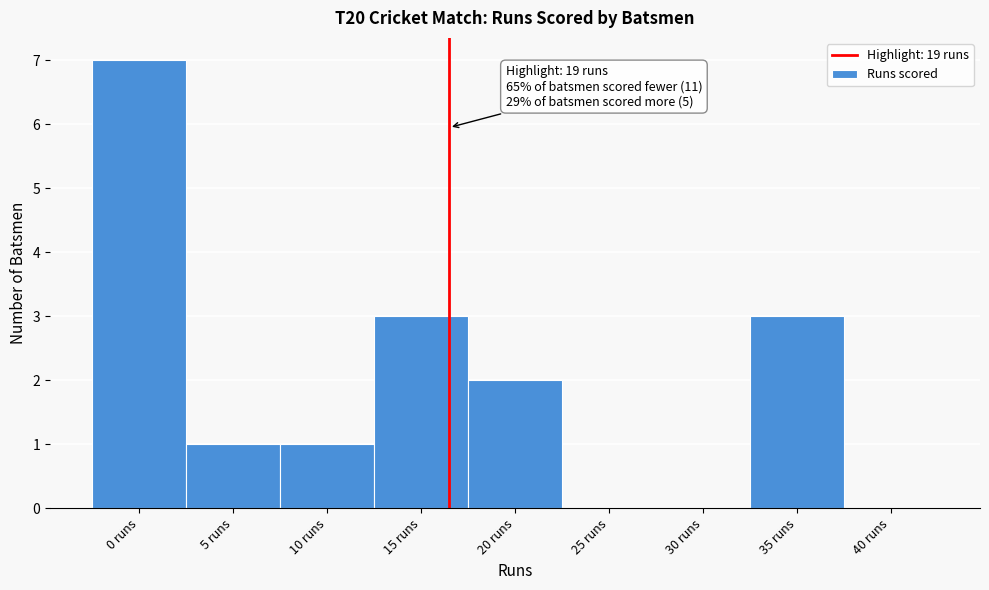

Reading left to right, list all the values displayed in this chart.

0 runs=7	5 runs=1	10 runs=1	15 runs=3	20 runs=2	25 runs=0	30 runs=0	35 runs=3	40 runs=0